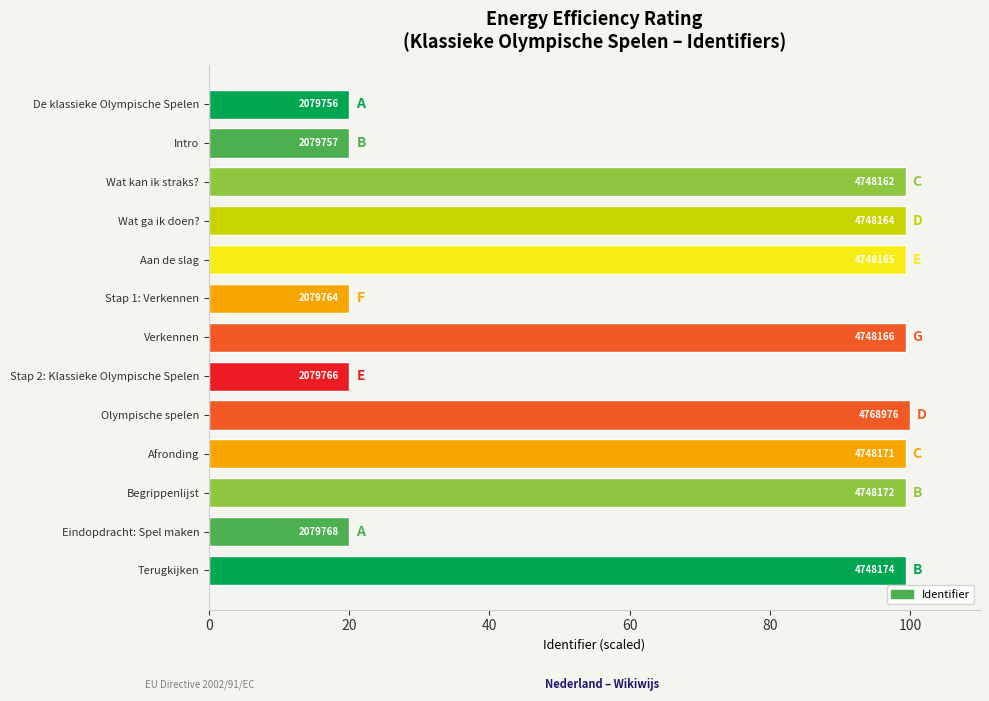

How many bars are there in total?

13